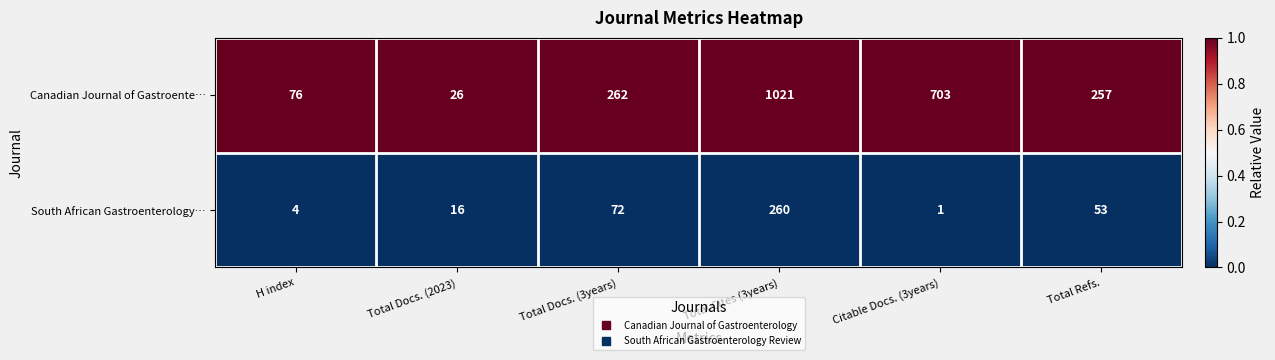

Which series has the largest total across all categories?

Canadian Journal of Gastroente…